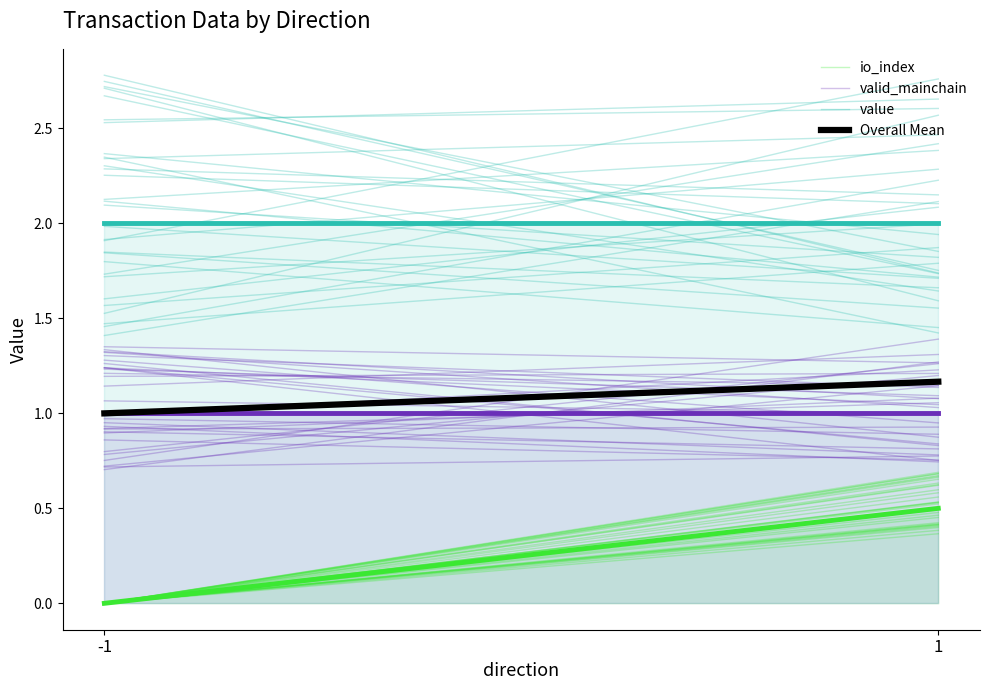

Which series has the largest total across all categories?

value